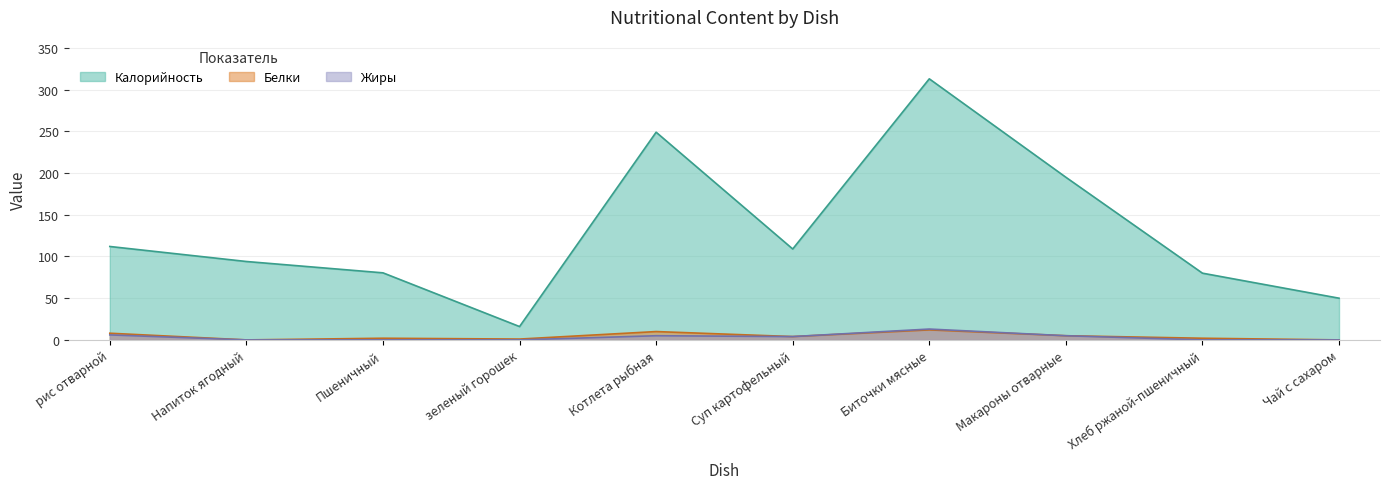

How many data points in Калорийность are less than 109?

5